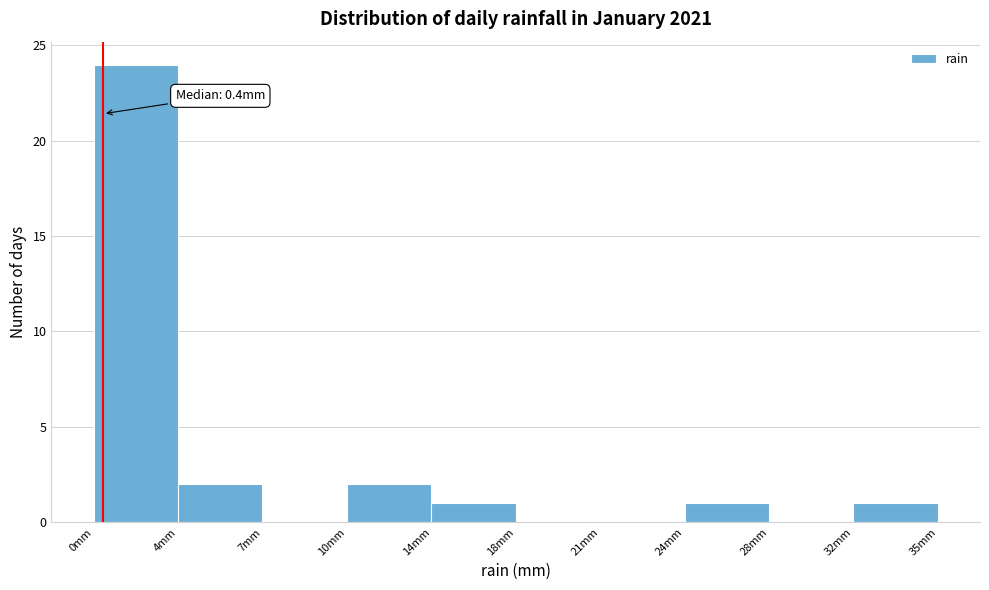

Reading left to right, transcribe all the data shown in this chart.

0mm=24	4mm=2	7mm=0	10mm=2	14mm=1	18mm=0	21mm=0	24mm=1	28mm=0	32mm=1